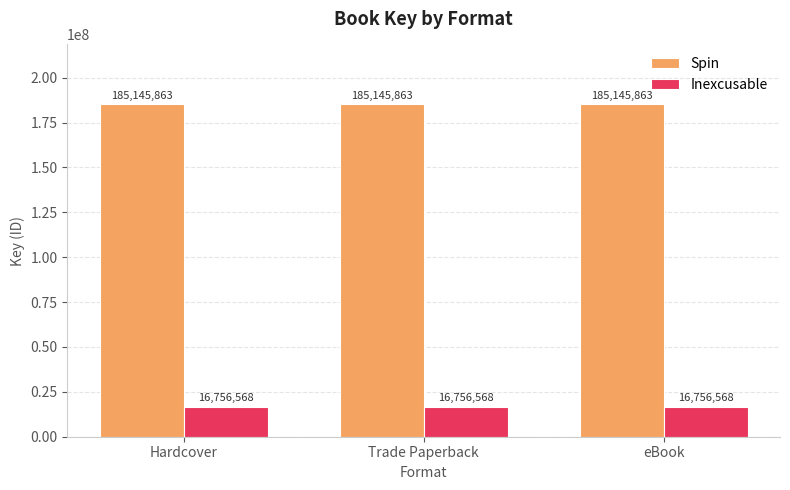

Rank the series by their maximum value, from lowest to highest.

Inexcusable, Spin